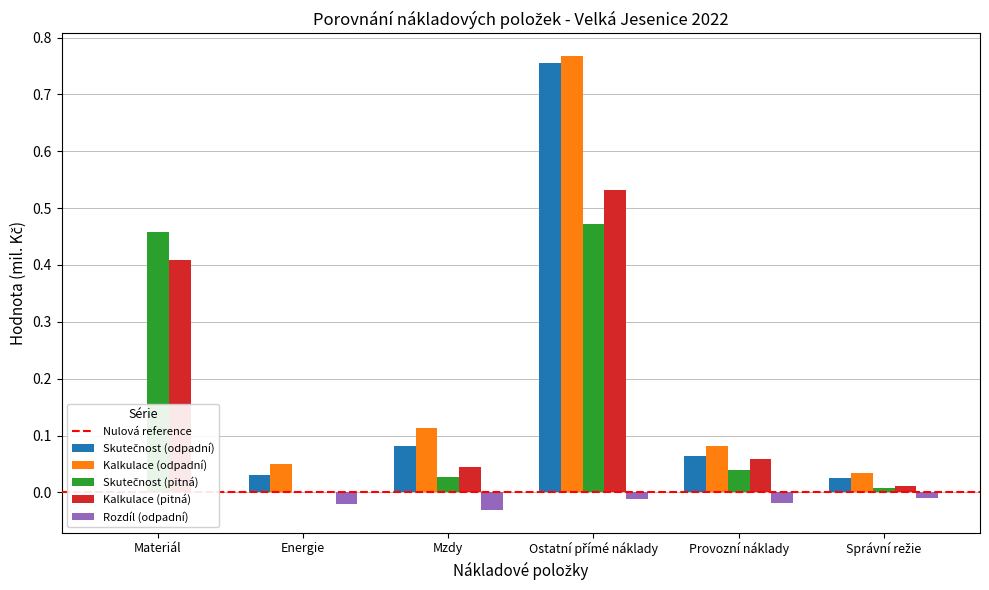

List the labels in order of Kalkulace (pitná) value, largest first.

Ostatní přímé náklady, Materiál, Provozní náklady, Mzdy, Správní režie, Energie